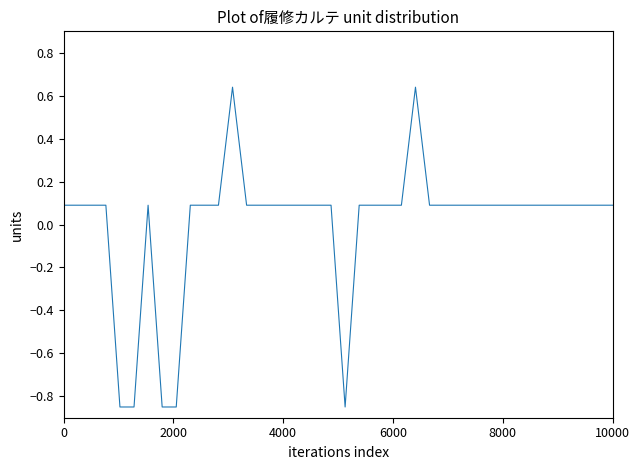

How many negative values are there?

5